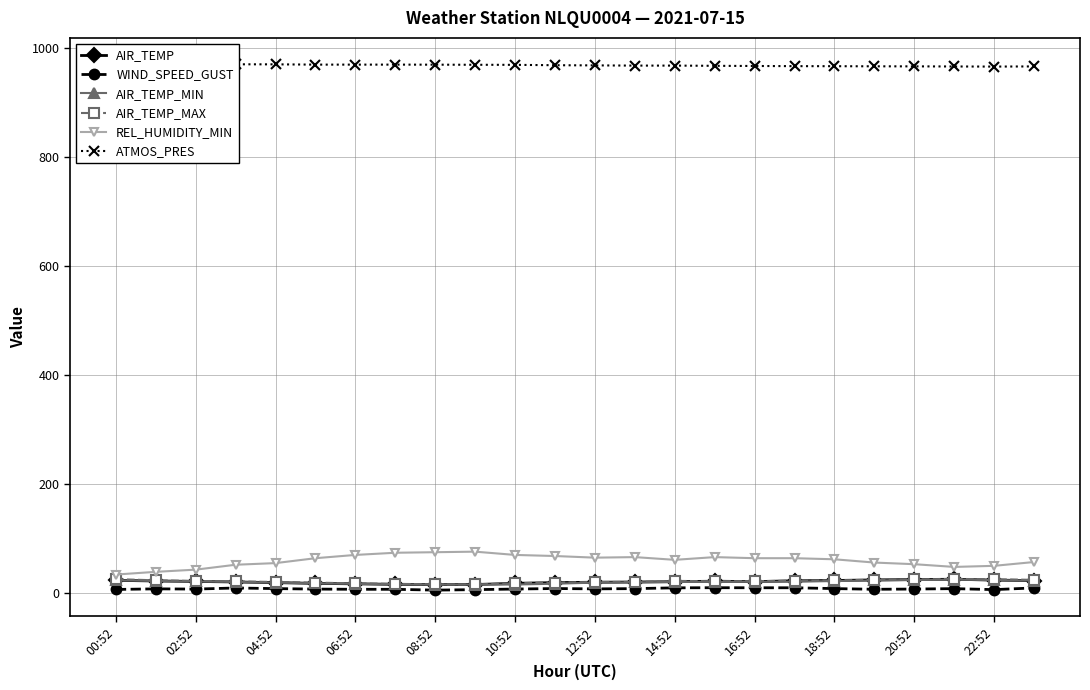

What are all the series names shown in the legend?

AIR_TEMP, WIND_SPEED_GUST, AIR_TEMP_MIN, AIR_TEMP_MAX, REL_HUMIDITY_MIN, ATMOS_PRES